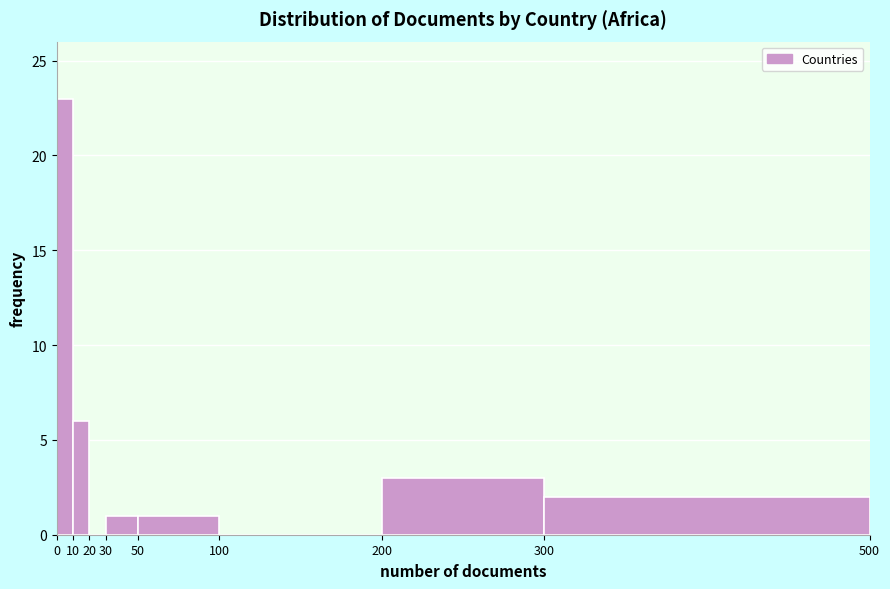

Reading left to right, transcribe this chart: for each bar, give the range it covers on the x-axis and its height. The values are not printed on the chart, so give them approximately, as read against the axis.

0 to 10: 23
10 to 20: 6
20 to 30: 0
30 to 50: 1
50 to 100: 1
100 to 200: 0
200 to 300: 3
300 to 500: 2